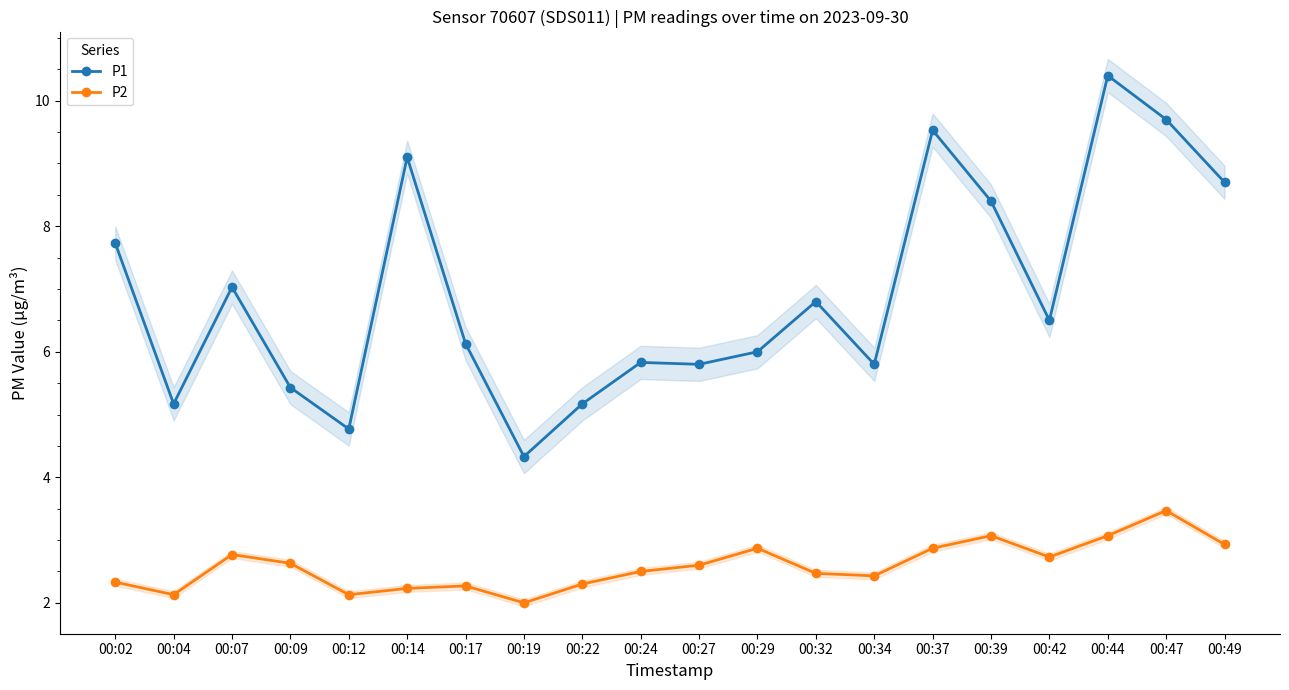

True or false: P1 and P2 intersect in this chart.

False